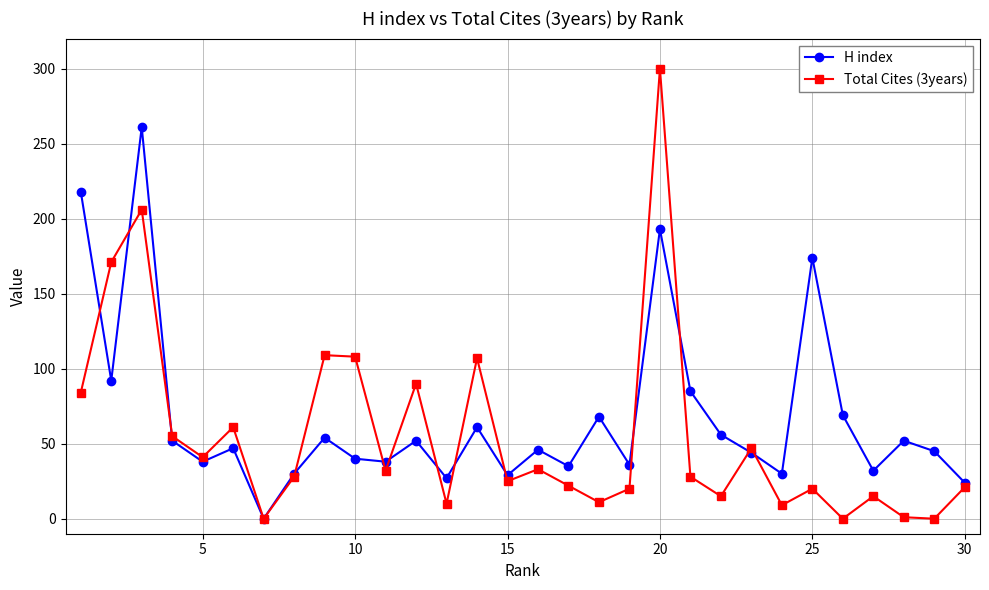

In H index, how many points are lower than both neighbors (excluding endpoints)?

10